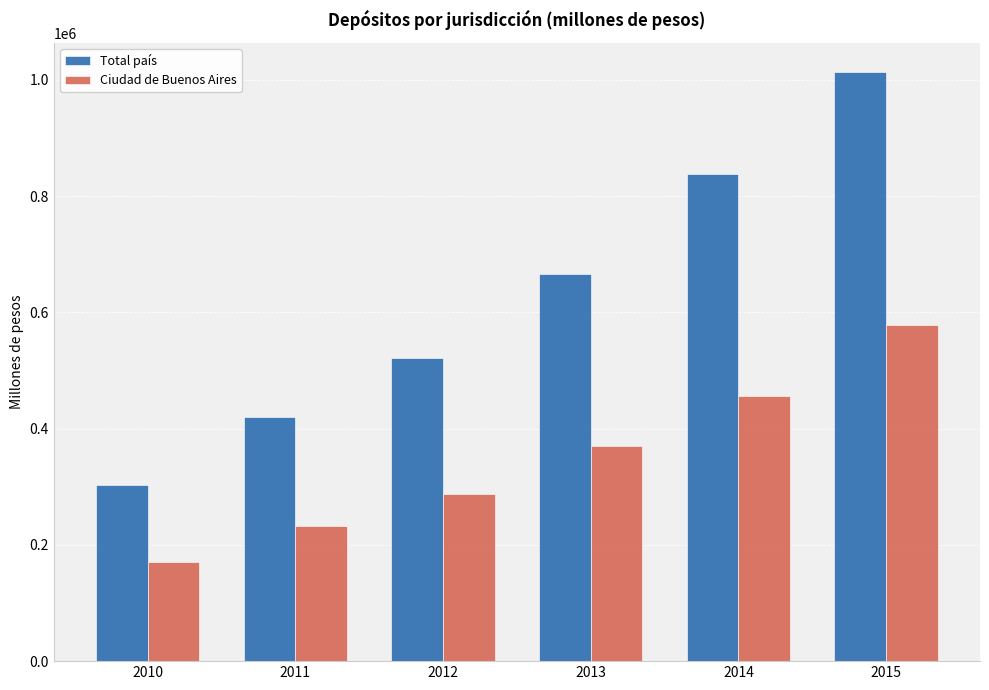

The value of Total país at 2015 is 1013317.0. True or false?

True